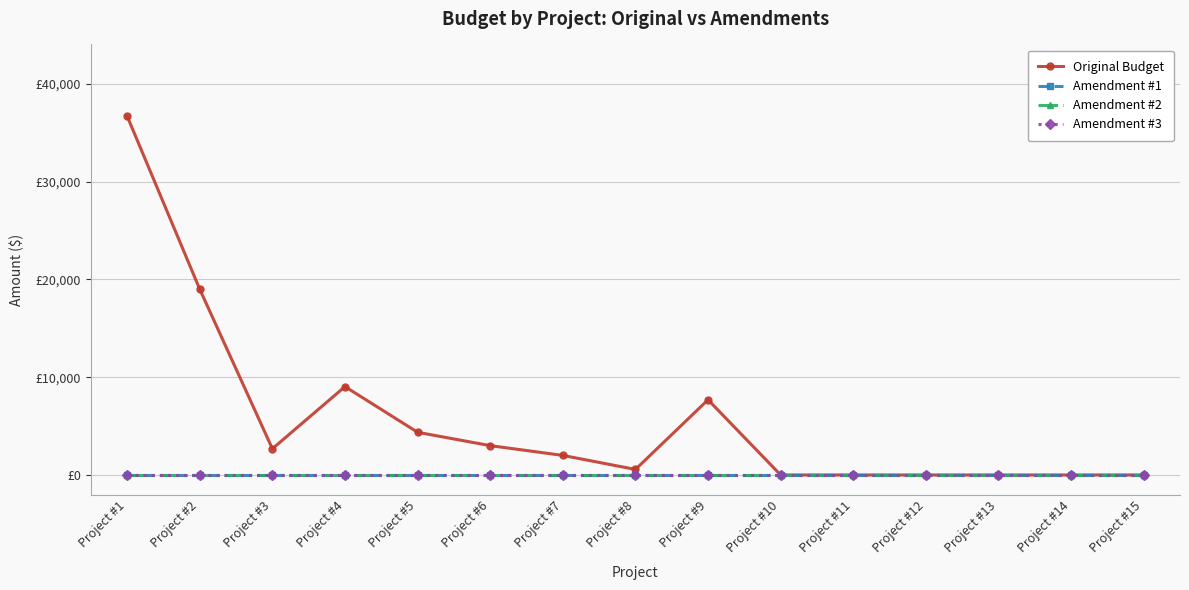

At Project #13, list the series in order from largest to smallest.

Original Budget, Amendment #1, Amendment #2, Amendment #3